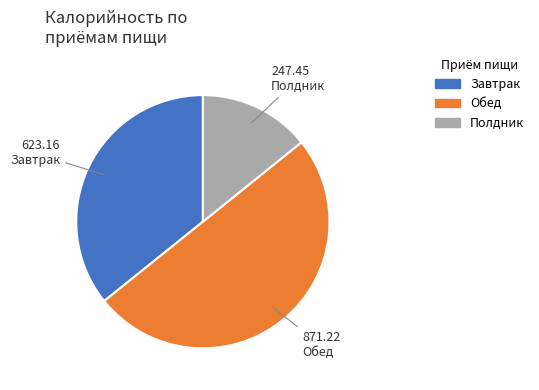

What is the majority slice?

Обед